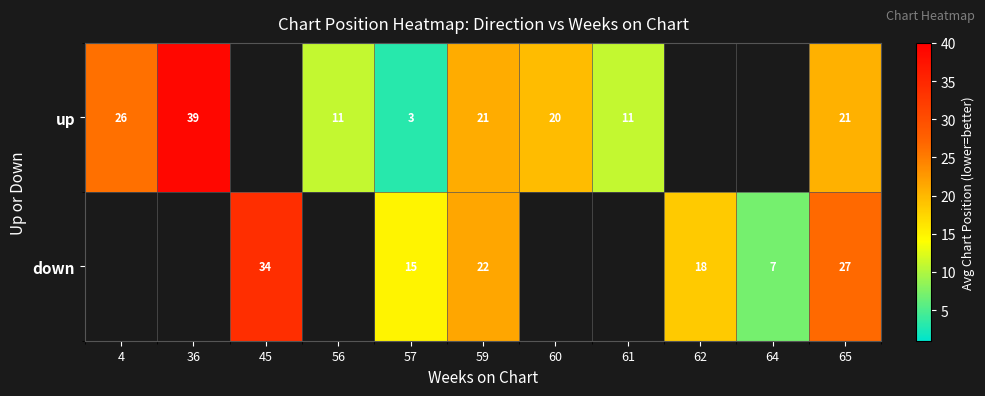

Is it true that down equals 34 at 45?

True